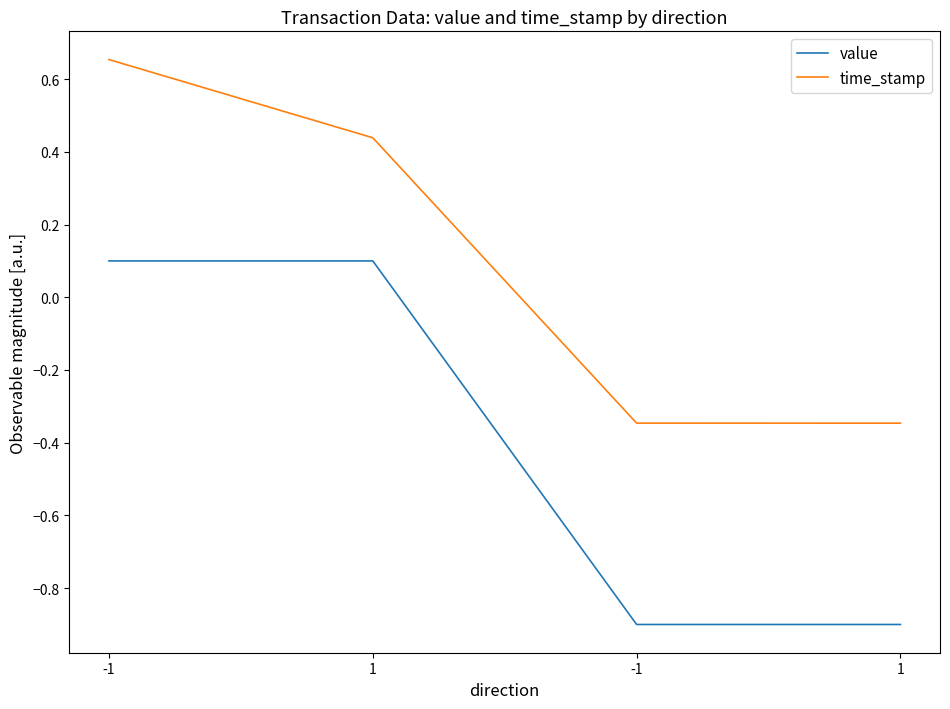

Reading right to left, transcribe all the data shown in this chart.

value: 1=-0.9	-1=-0.9	1=0.1	-1=0.1
time_stamp: 1=-0.3	-1=-0.3	1=0.4	-1=0.7